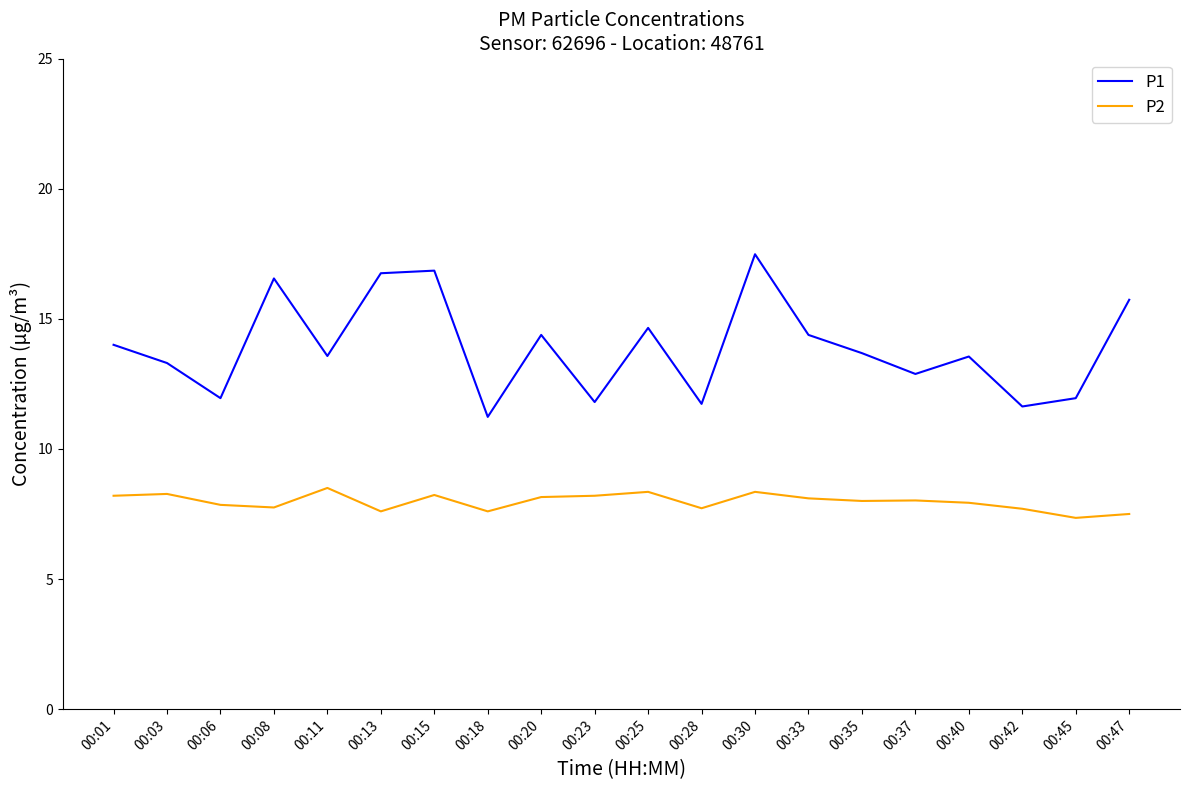

At which label does P1 reach its minimum?

00:18